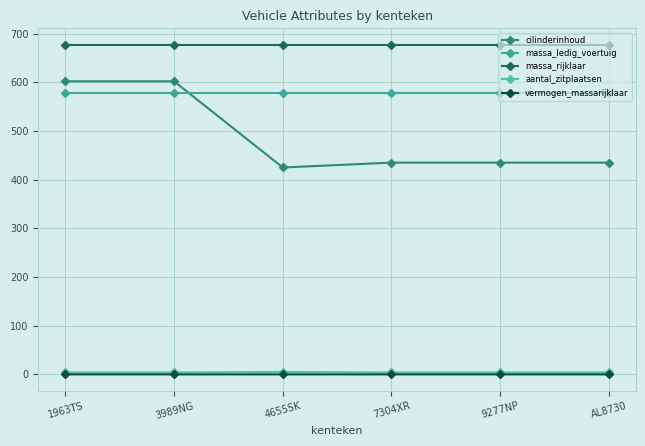

List the series in order of their peak value, highest first.

massa_rijklaar, cilinderinhoud, massa_ledig_voertuig, aantal_zitplaatsen, vermogen_massarijklaar